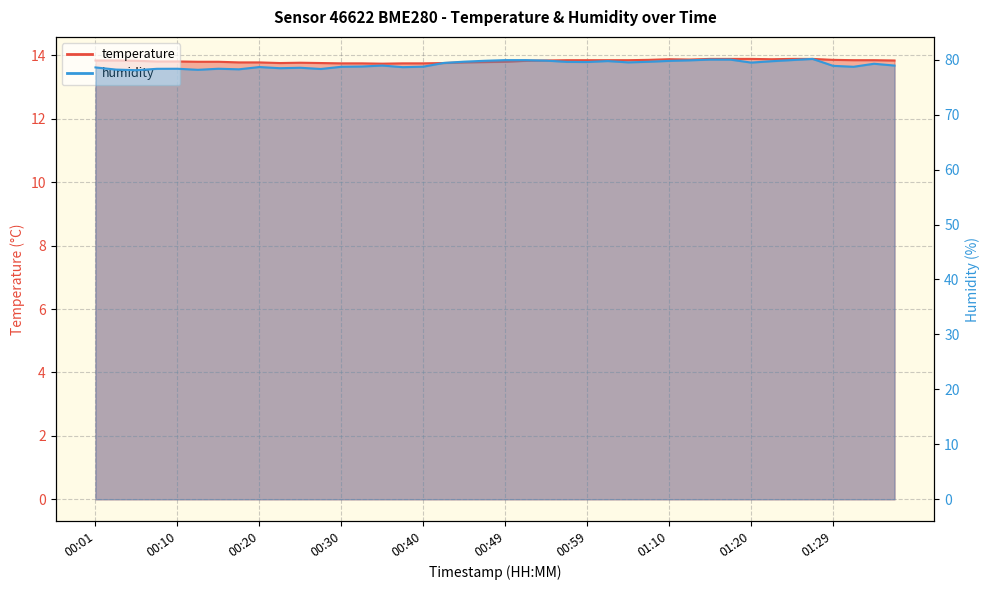

Which category has the highest value in the temperature series?

01:15